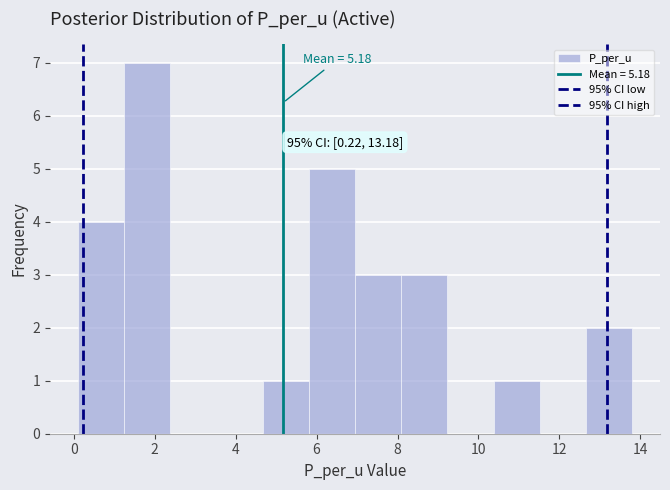

Which range on the x-axis has the tallest bar?

1.2 to 2.4